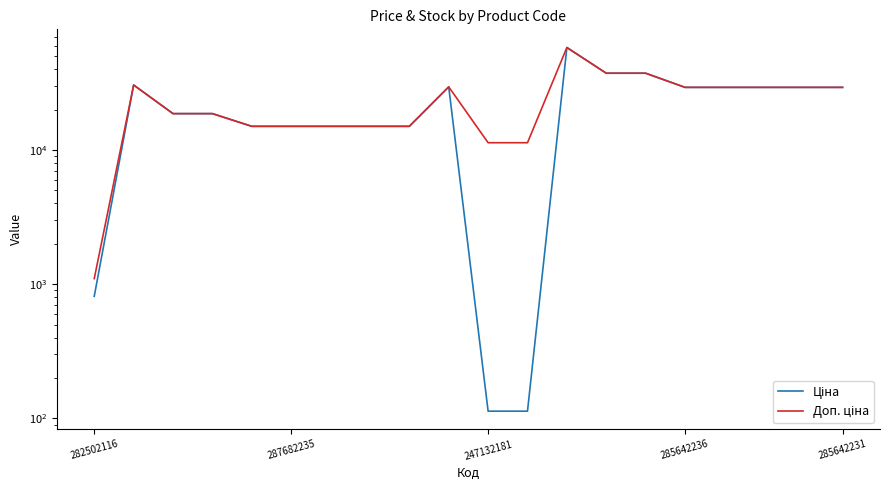

Which category has the highest value in the Ціна series?

12